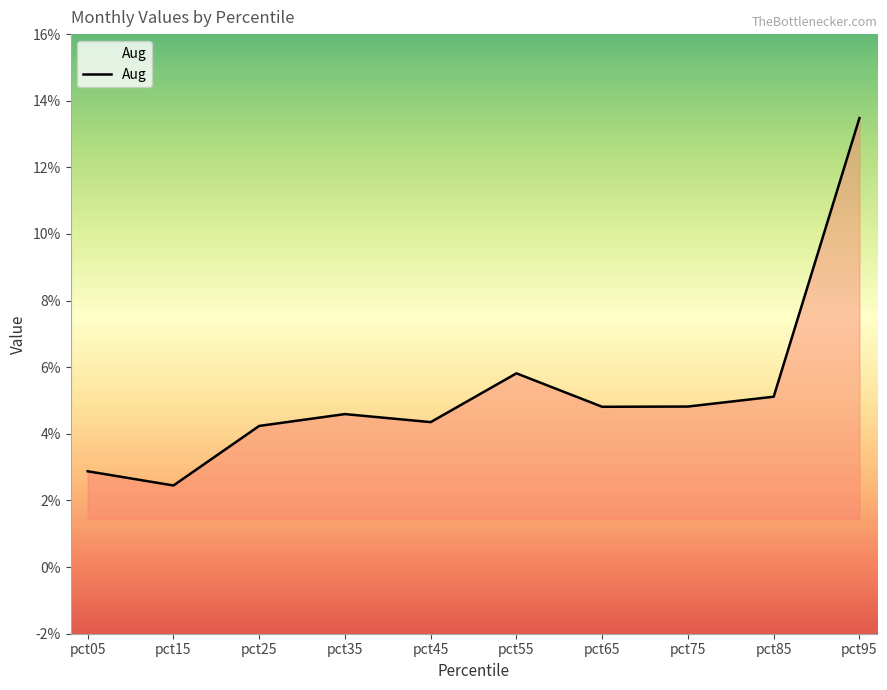

Does the chart have visible grid lines?

No